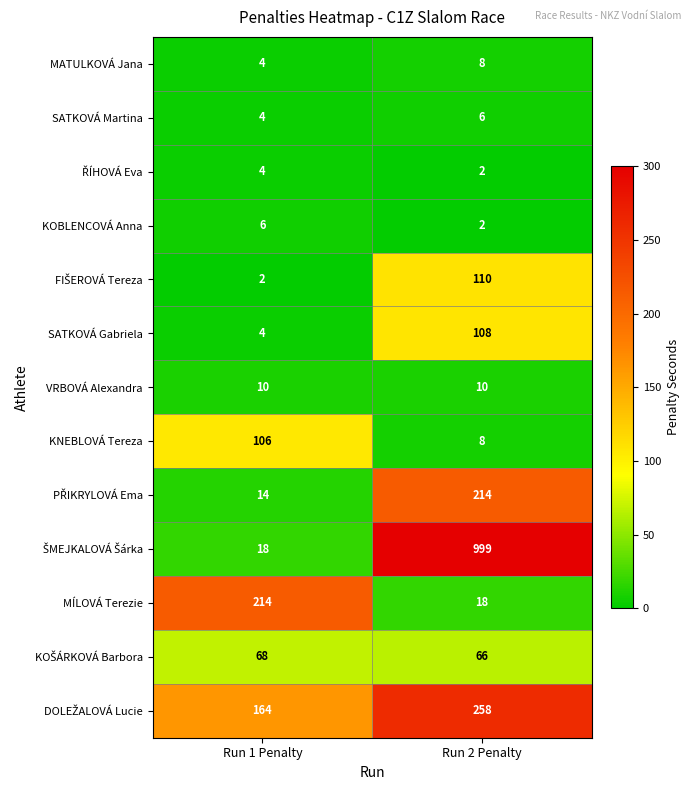

What is the smallest value displayed?

2